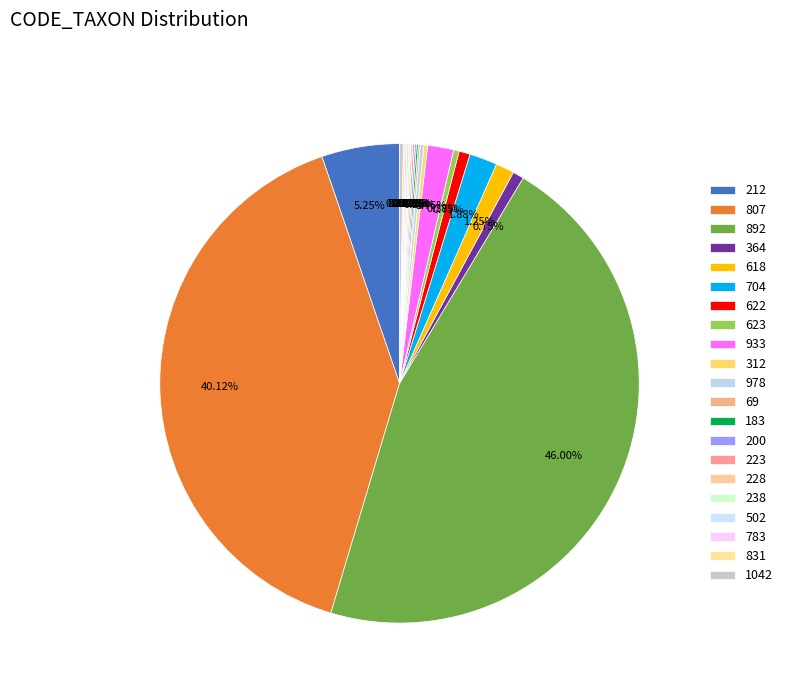

To the nearest percent, what is the difference between the largest and smallest slice percentages?

46%